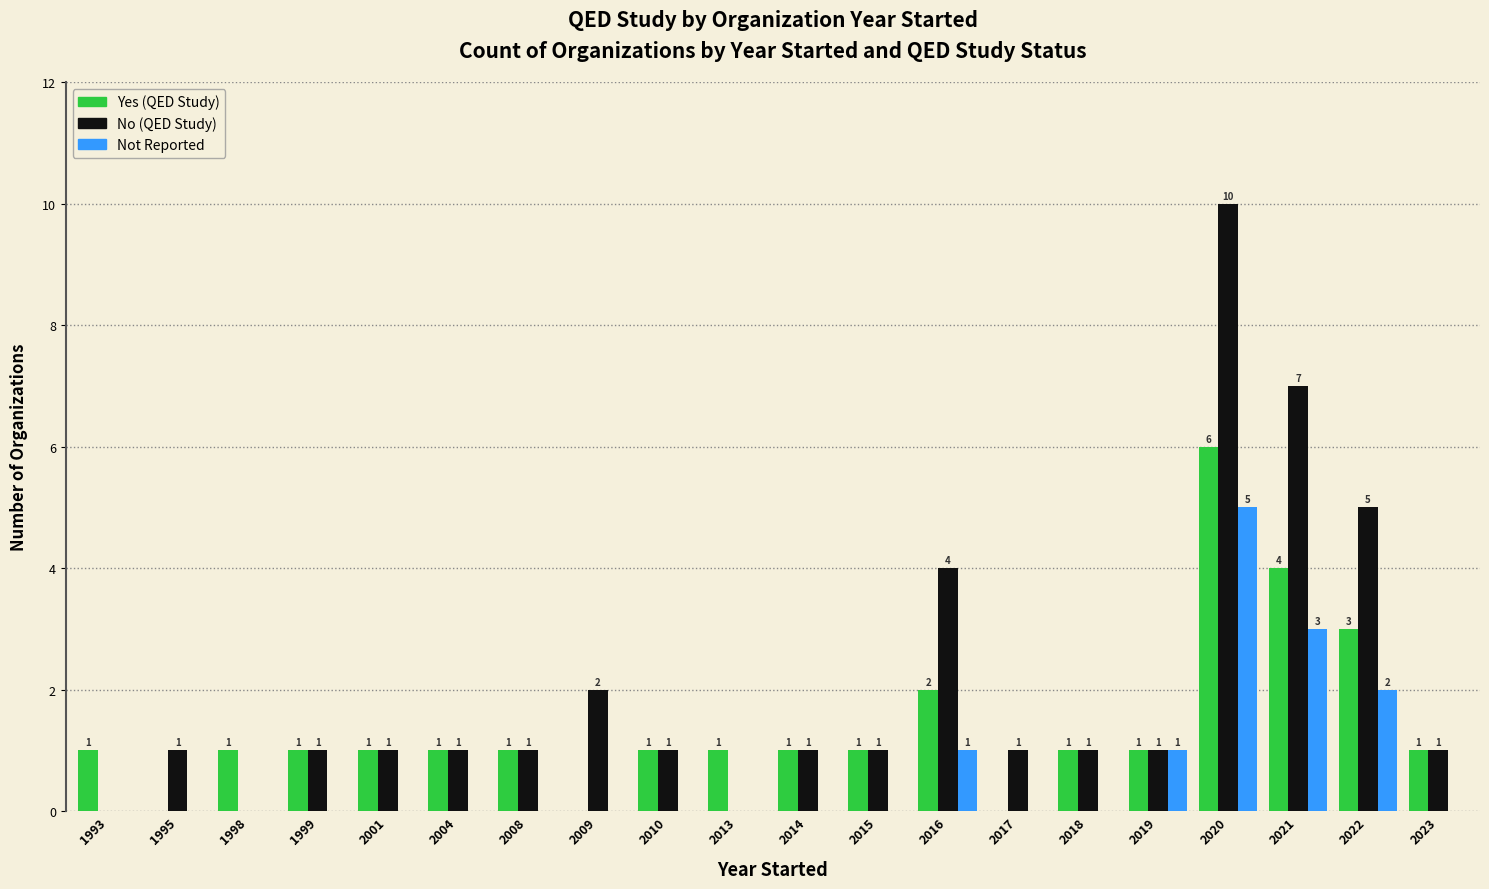

At which category does the chart reach its peak across all series?

2020